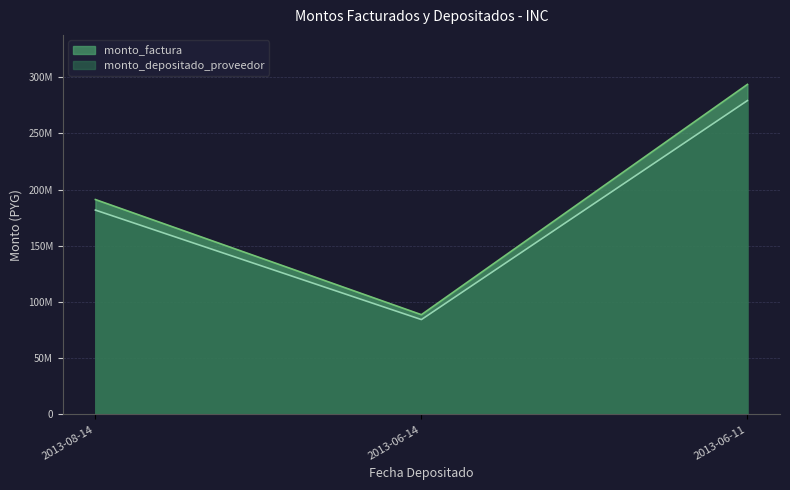

The value of monto_depositado_proveedor at 2013-06-14 is 84431704. True or false?

True